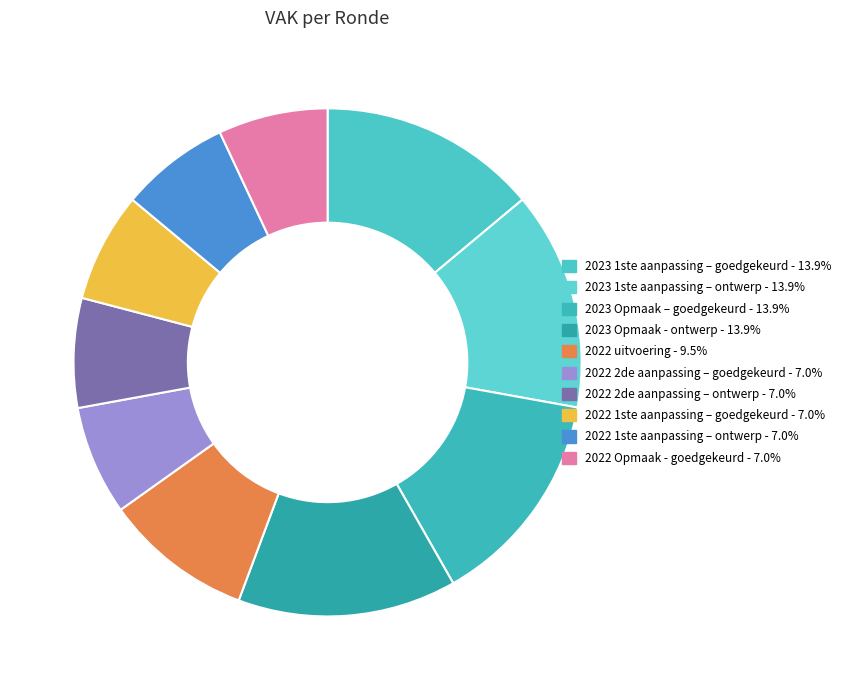

Does 2022 1ste aanpassing – ontwerp represent more than half of the total?

No